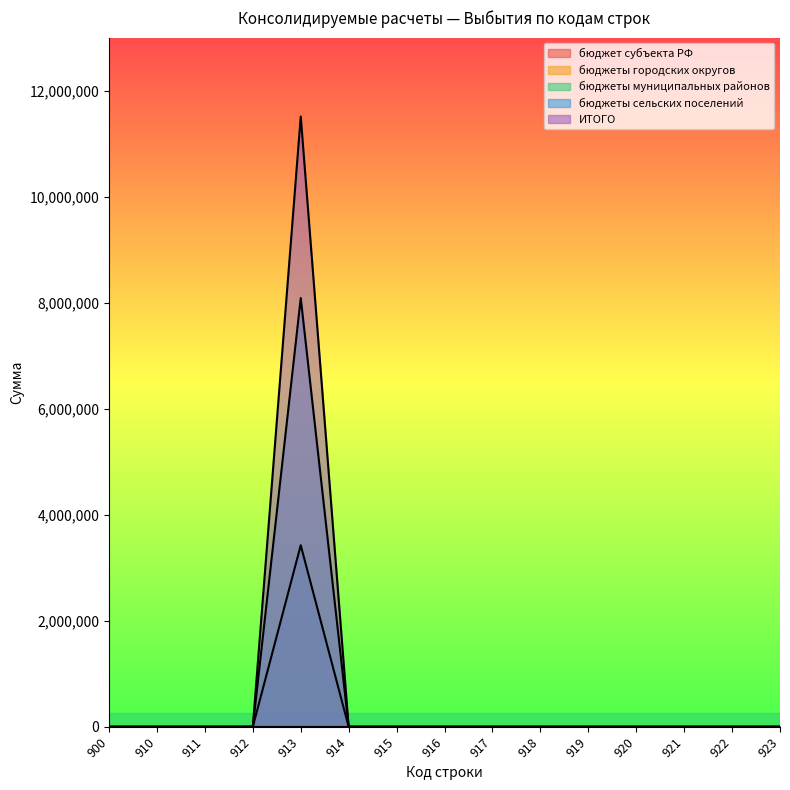

What is the highest value of the ИТОГО series?

11511442